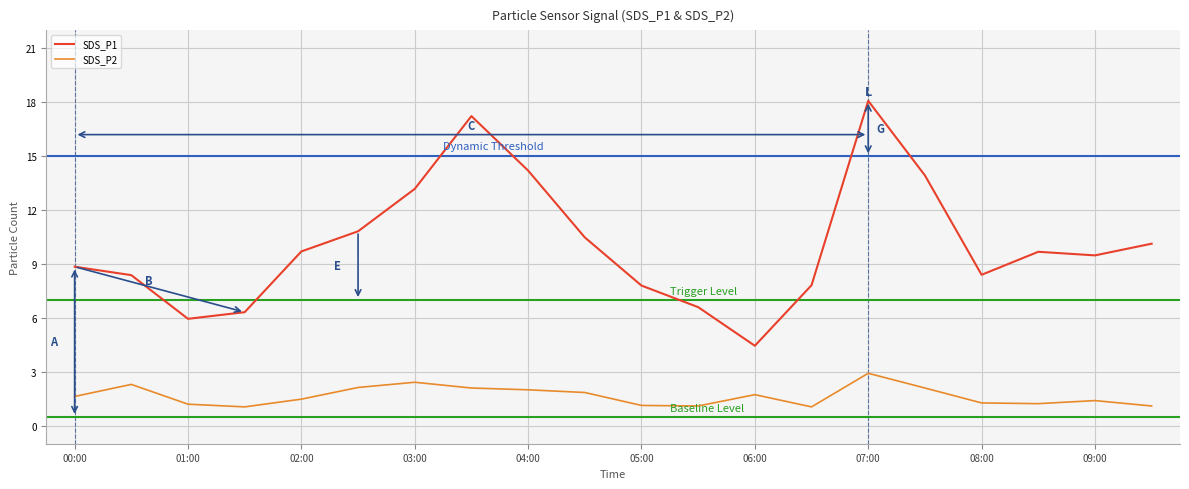

True or false: SDS_P2 and SDS_P1 cross at least once.

False